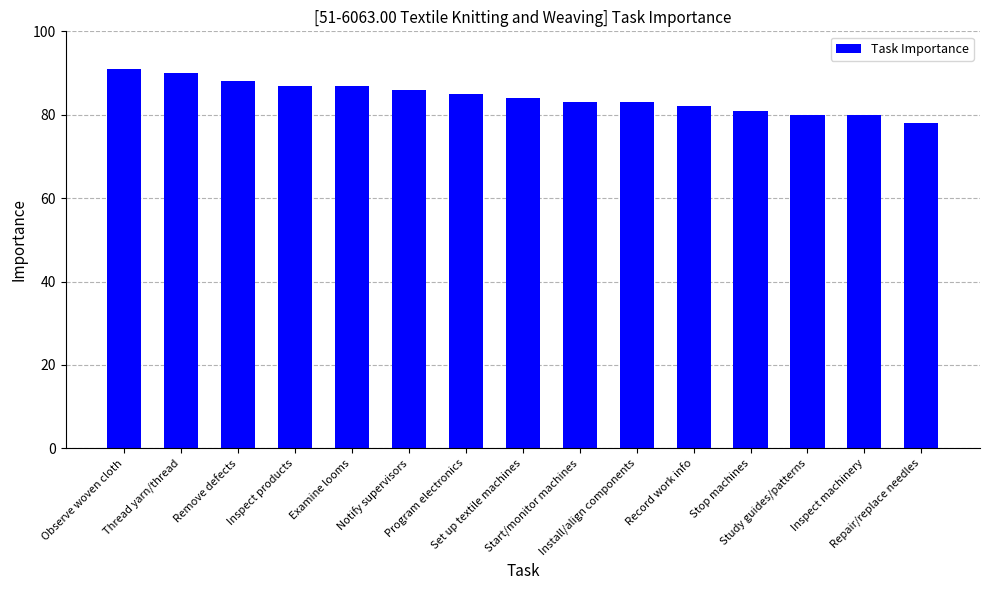

The chart shows a value of 60 at Remove defects. True or false?

False